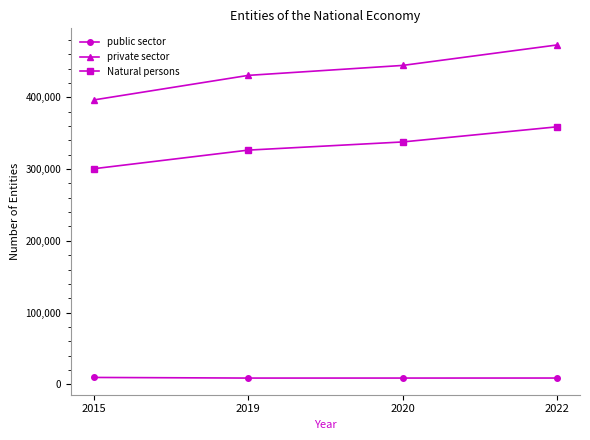

What is the difference between the highest and lowest values at 2015?

386676